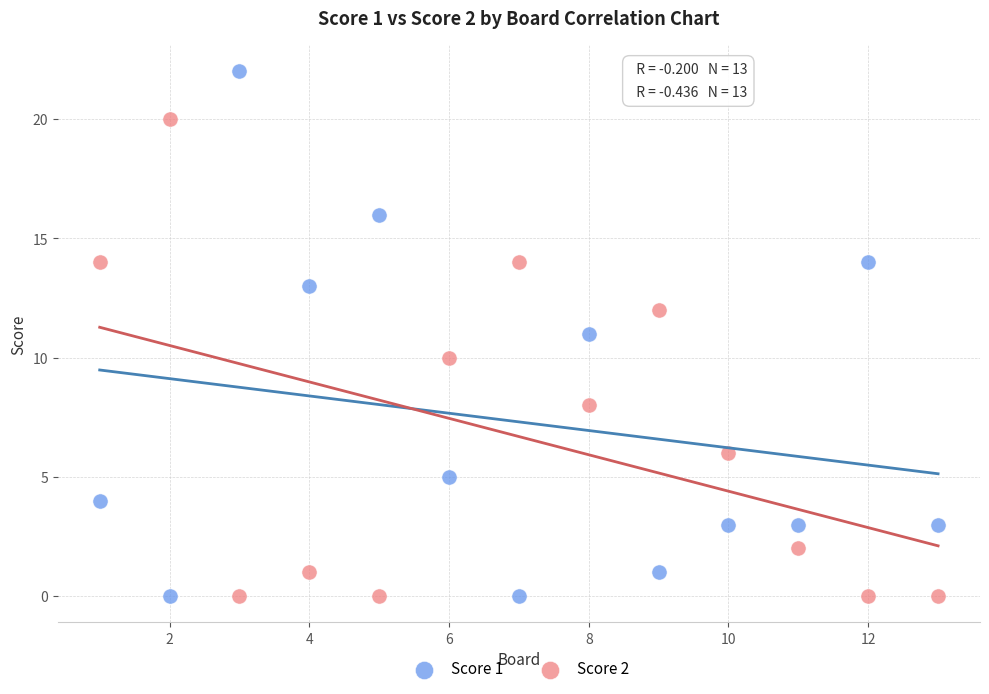

Which series has the widest spread of Y values?

Score 1